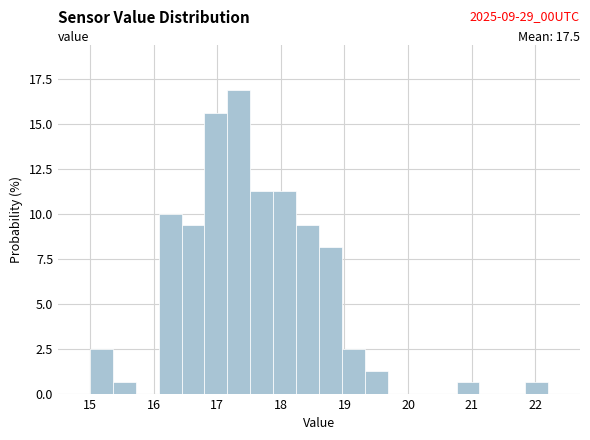

Read against the x-axis, roughly where is the centre of the tallest bar?

17.3